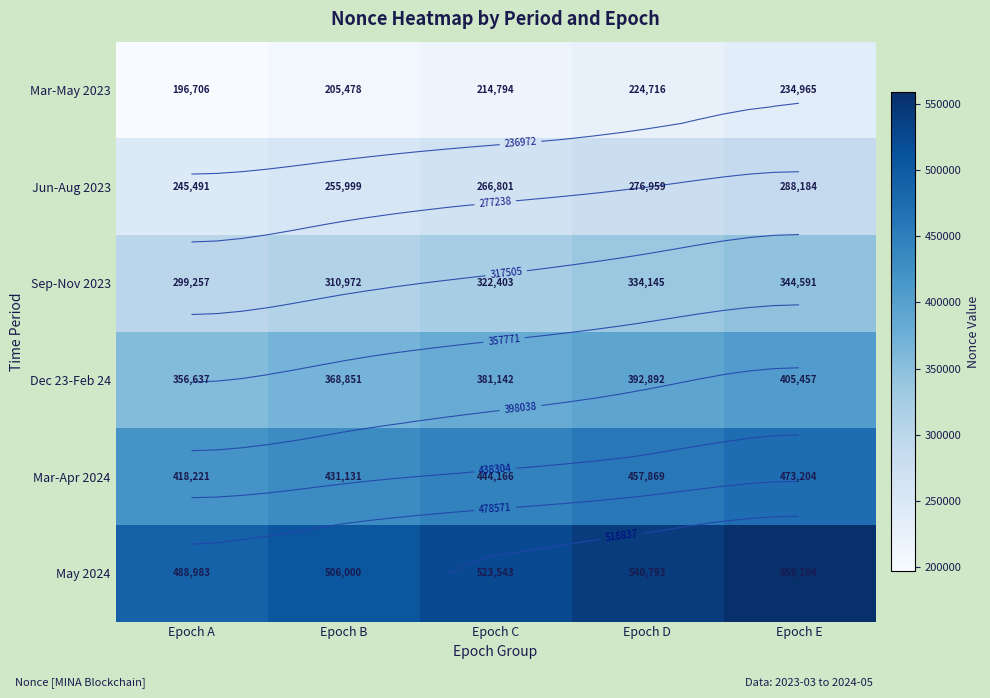

What is the total value across all series at Epoch C?

2152849